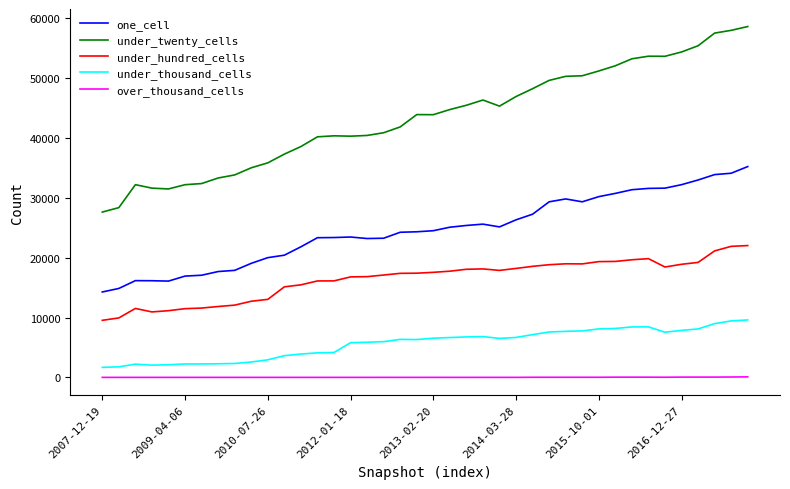

Rank the series by their maximum value, from highest to lowest.

under_twenty_cells, one_cell, under_hundred_cells, under_thousand_cells, over_thousand_cells